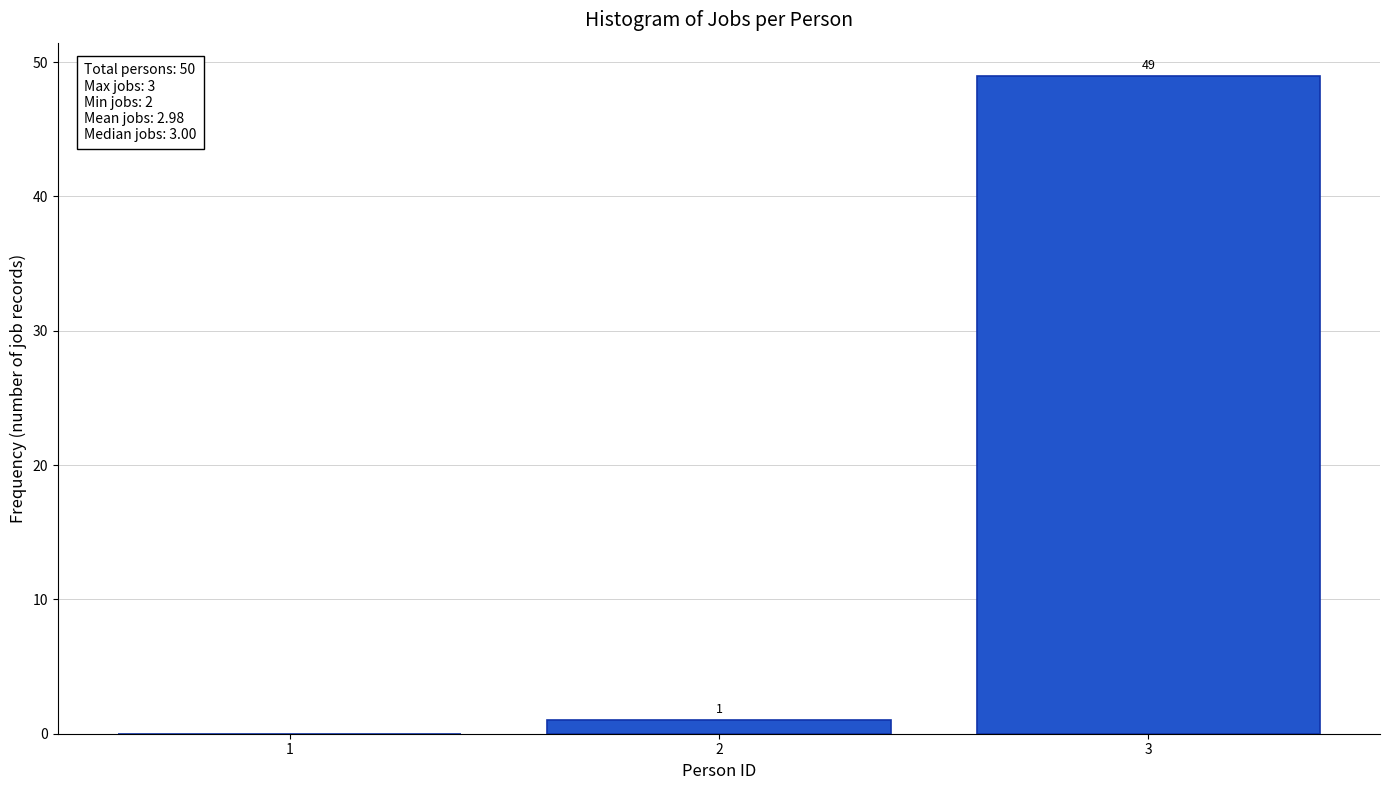

Reading right to left, transcribe all the data shown in this chart.

3=49	2=1	1=0